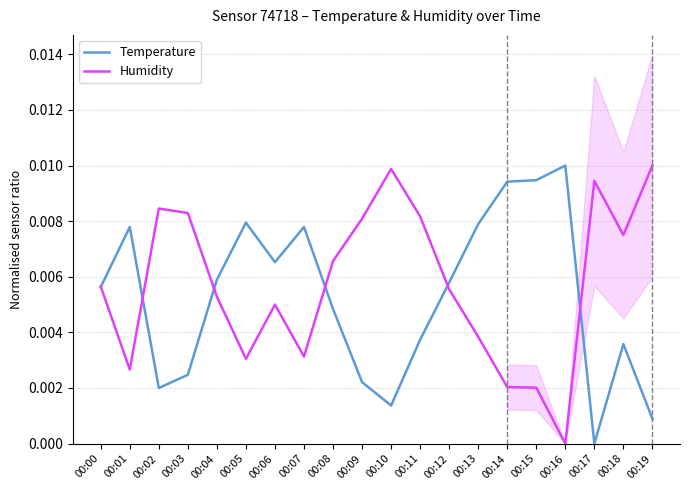

Is the value of Temperature at 00:18 greater than the value of Humidity at 00:15?

Yes